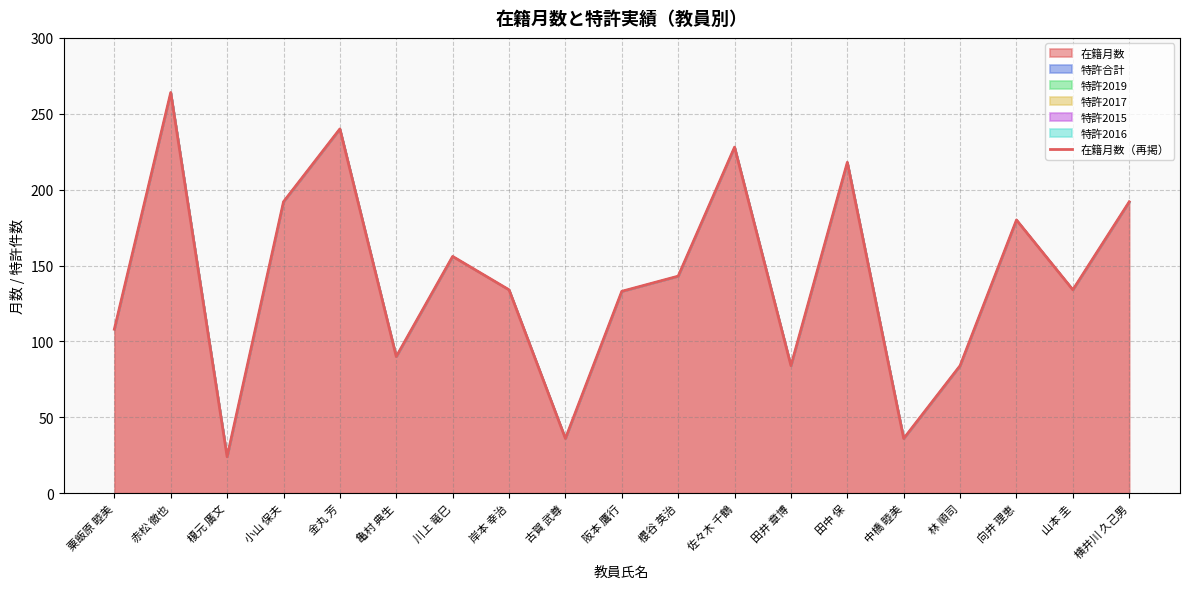

The value at 向井 理恵 is 180. True or false?

True